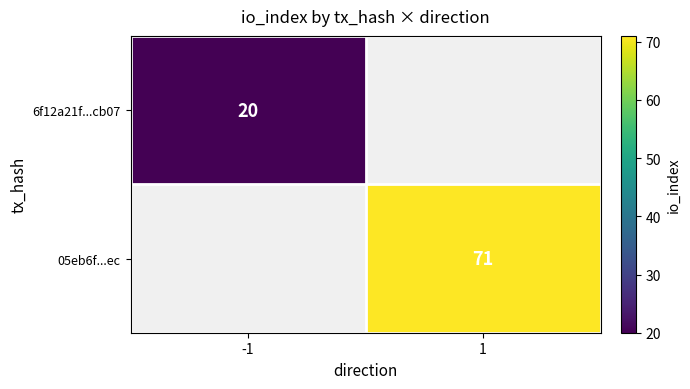

How many distinct data groups are displayed?

2